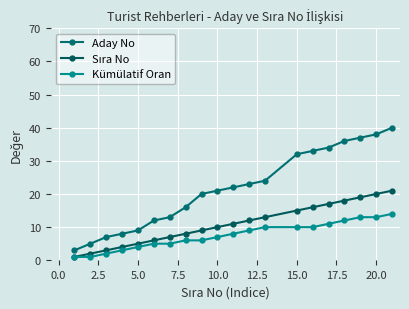

Which series has the largest range (max minus min)?

Aday No